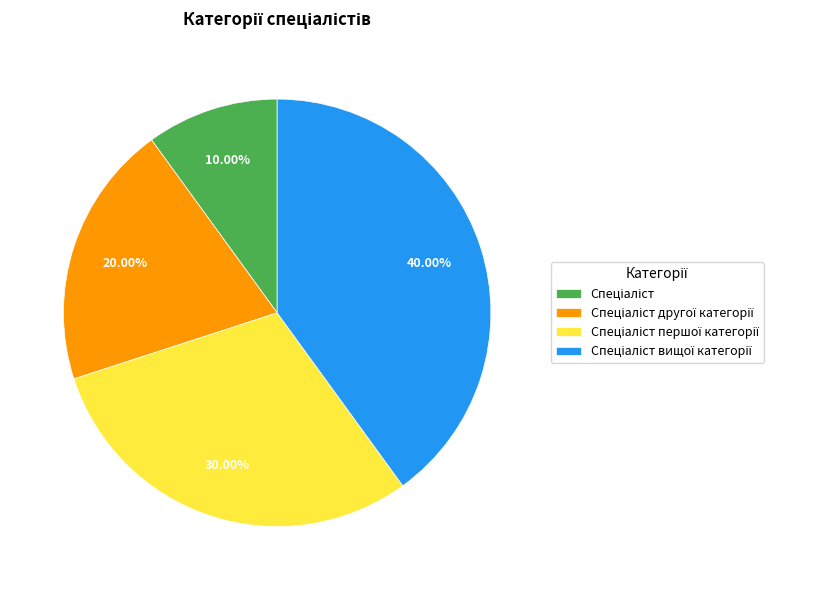

Is there any slice that represents more than half of the pie?

No